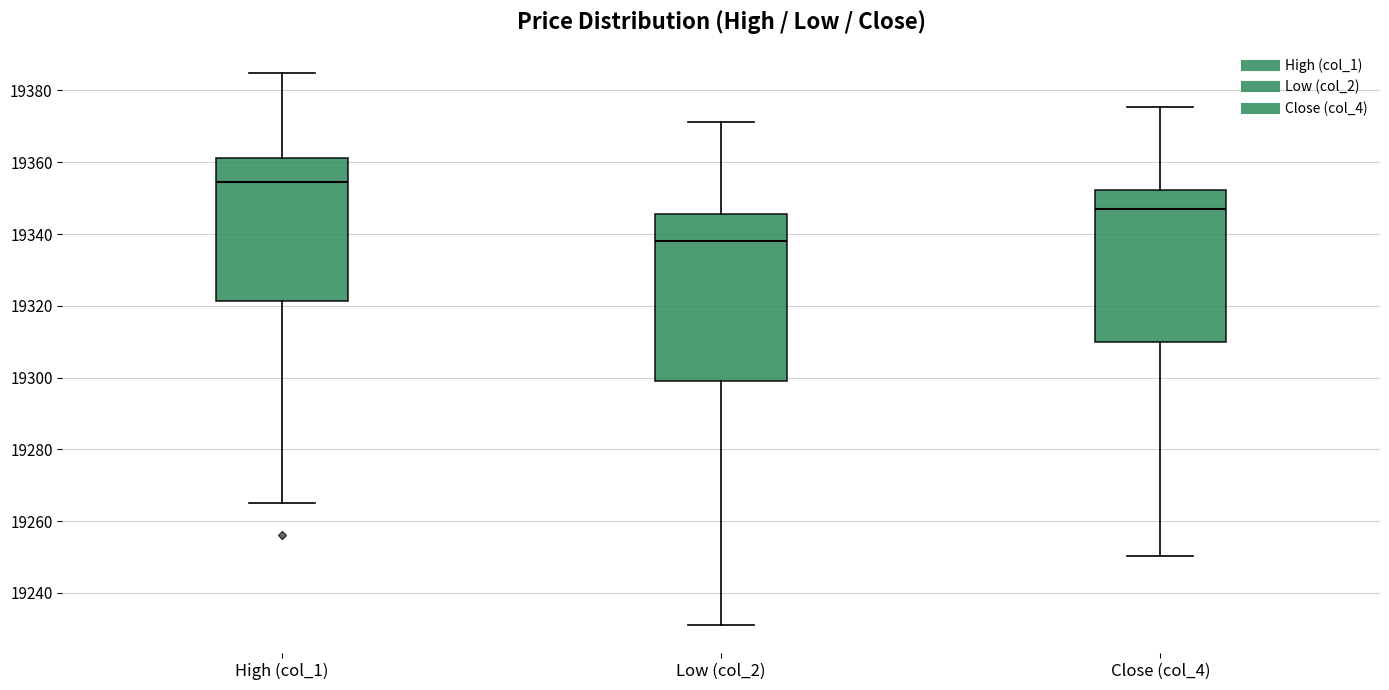

Comparing the boxes themselves (not the whiskers), which one is the tallest?

Low (col_2)